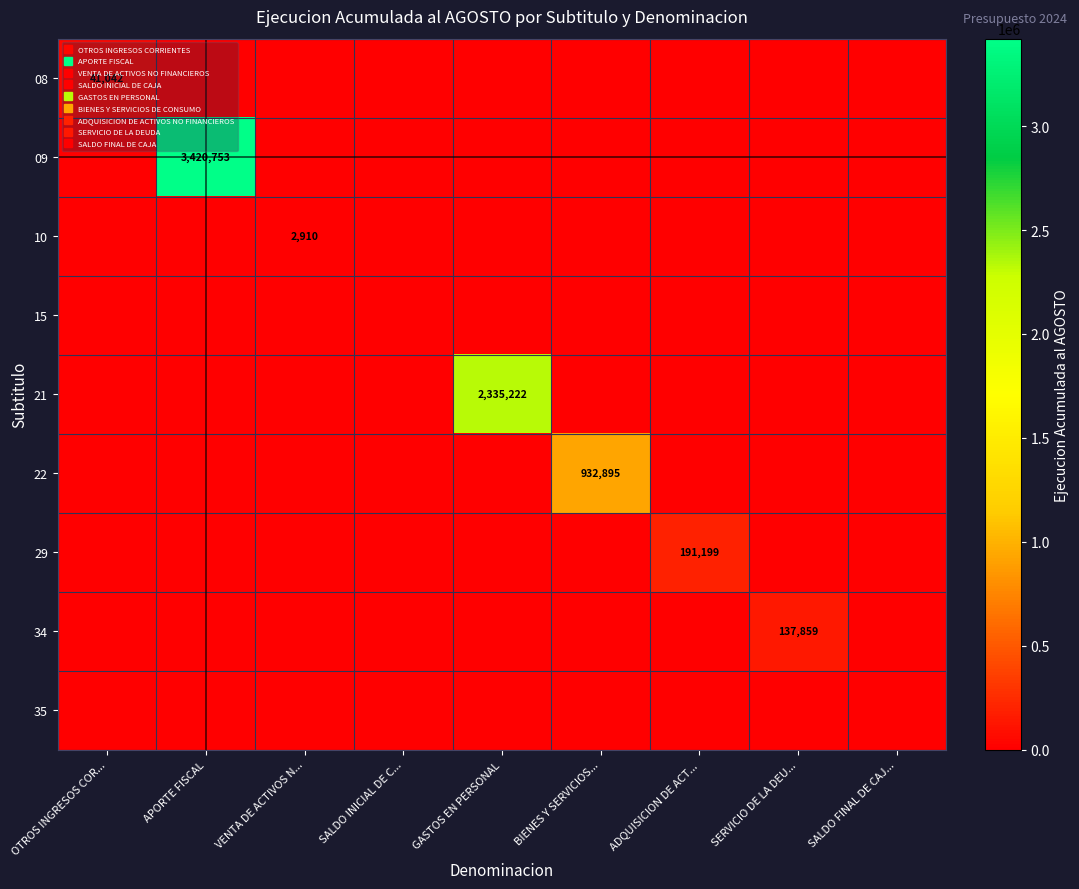

At which label is 34 closest to 68929?

OTROS INGRESOS COR...